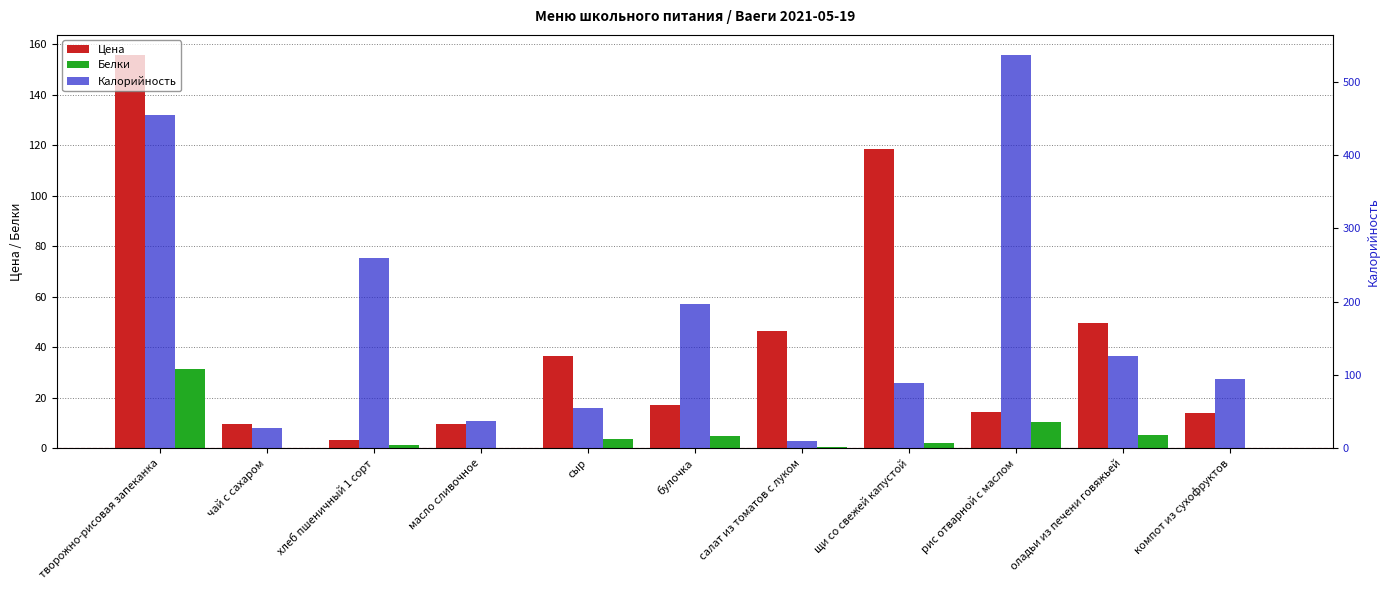

Which series changed the most between сыр and салат из томатов с луком?

Калорийность